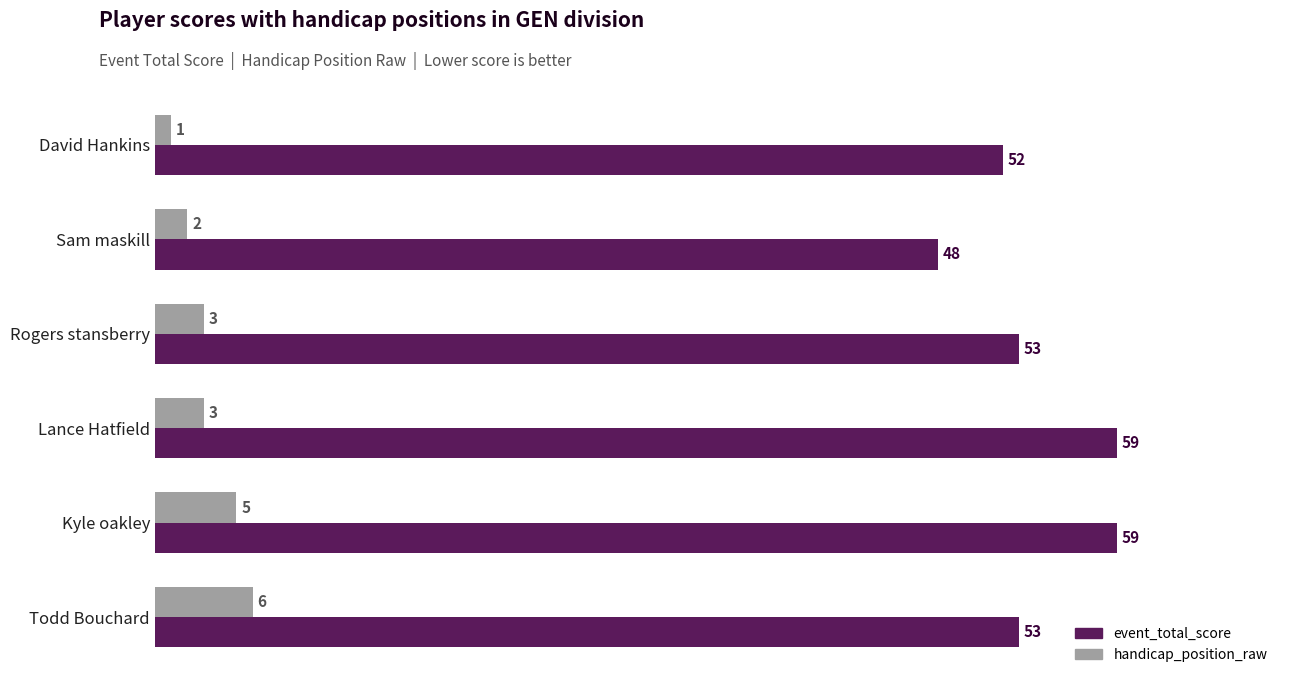

Count the handicap_position_raw values in the range 2 to 5.

4